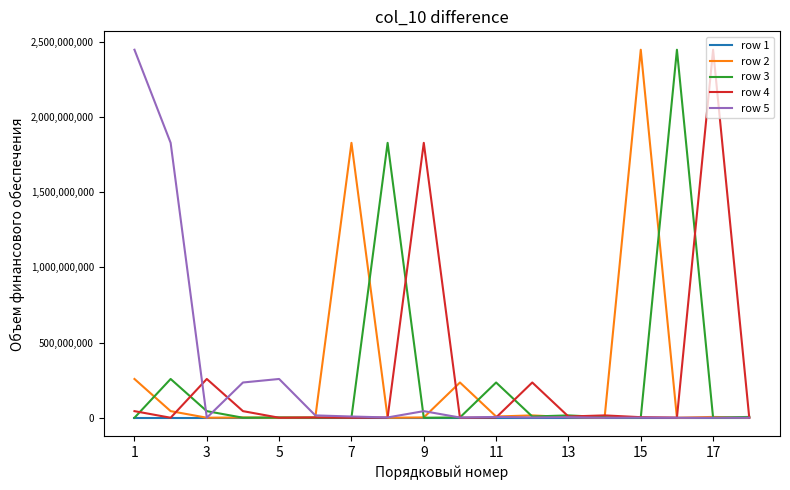

What is the maximum value for row 3?

2446831000.0